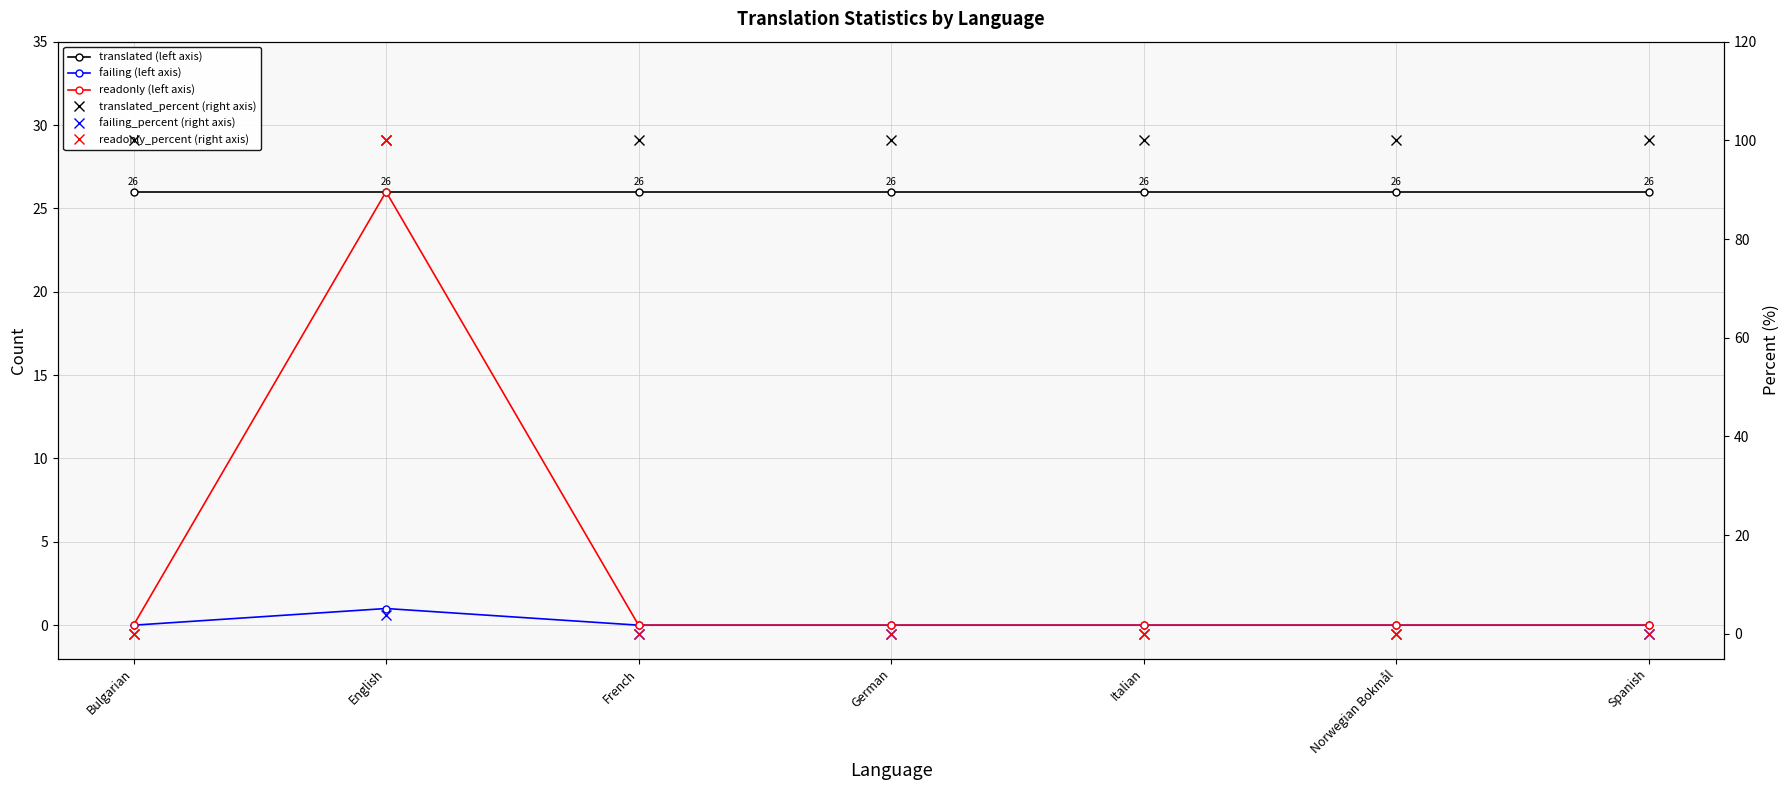

Reading left to right, transcribe all the data shown in this chart.

translated (left axis): Bulgarian=26.0	English=26.0	French=26.0	German=26.0	Italian=26.0	Norwegian Bokmål=26.0	Spanish=26.0
failing (left axis): Bulgarian=0.0	English=1.0	French=0.0	German=0.0	Italian=0.0	Norwegian Bokmål=0.0	Spanish=0.0
readonly (left axis): Bulgarian=0.0	English=26.0	French=0.0	German=0.0	Italian=0.0	Norwegian Bokmål=0.0	Spanish=0.0
translated_percent (right axis): Bulgarian=100.0	English=100.0	French=100.0	German=100.0	Italian=100.0	Norwegian Bokmål=100.0	Spanish=100.0
failing_percent (right axis): Bulgarian=0.0	English=3.8	French=0.0	German=0.0	Italian=0.0	Norwegian Bokmål=0.0	Spanish=0.0
readonly_percent (right axis): Bulgarian=0.0	English=100.0	French=0.0	German=0.0	Italian=0.0	Norwegian Bokmål=0.0	Spanish=0.0